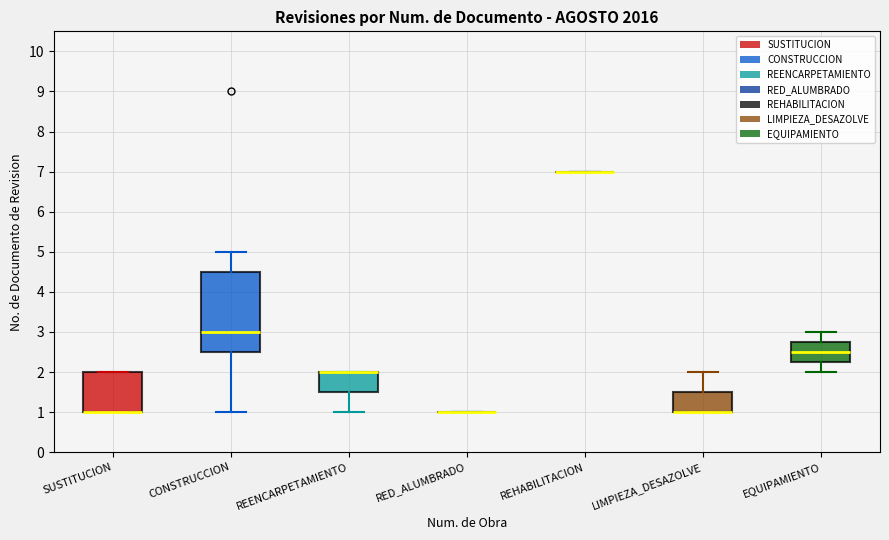

Comparing the boxes themselves (not the whiskers), which one is the tallest?

CONSTRUCCION